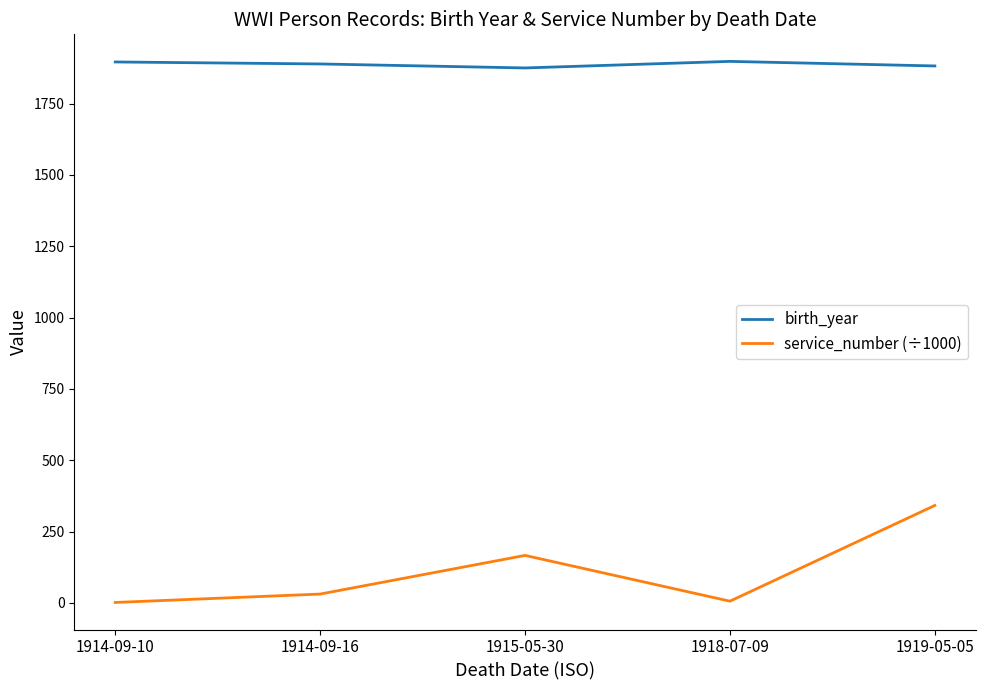

What is the average value of the service_number (÷1000) series?

109.6